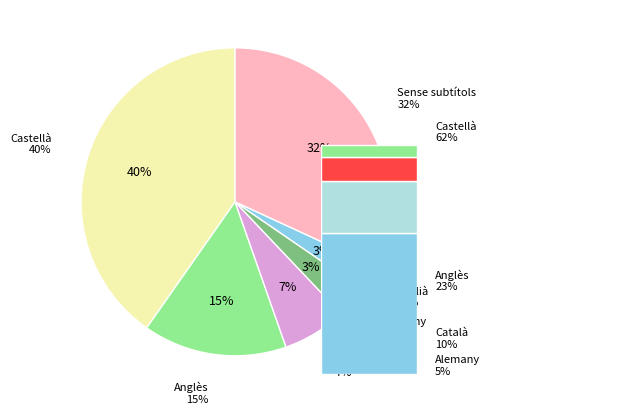

Does any single category account for the majority?

No